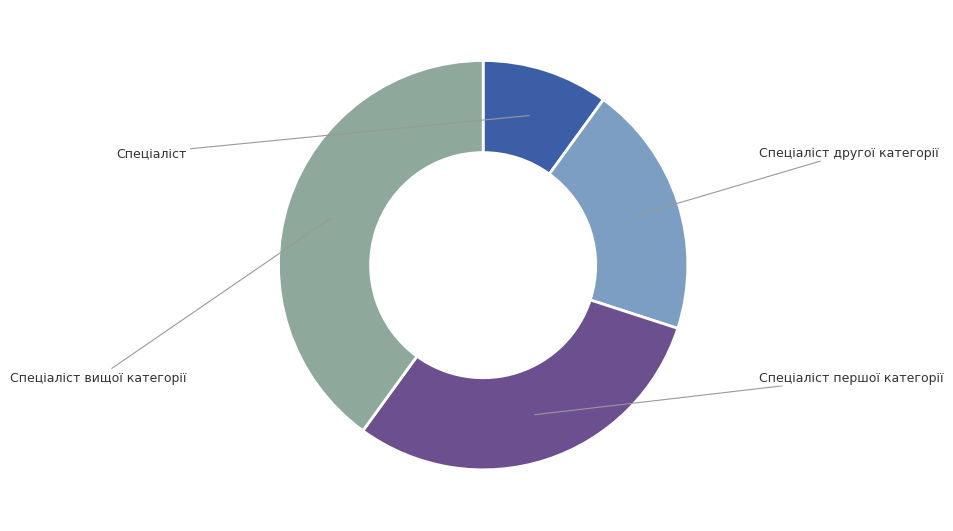

Which slice is the smallest?

Спеціаліст